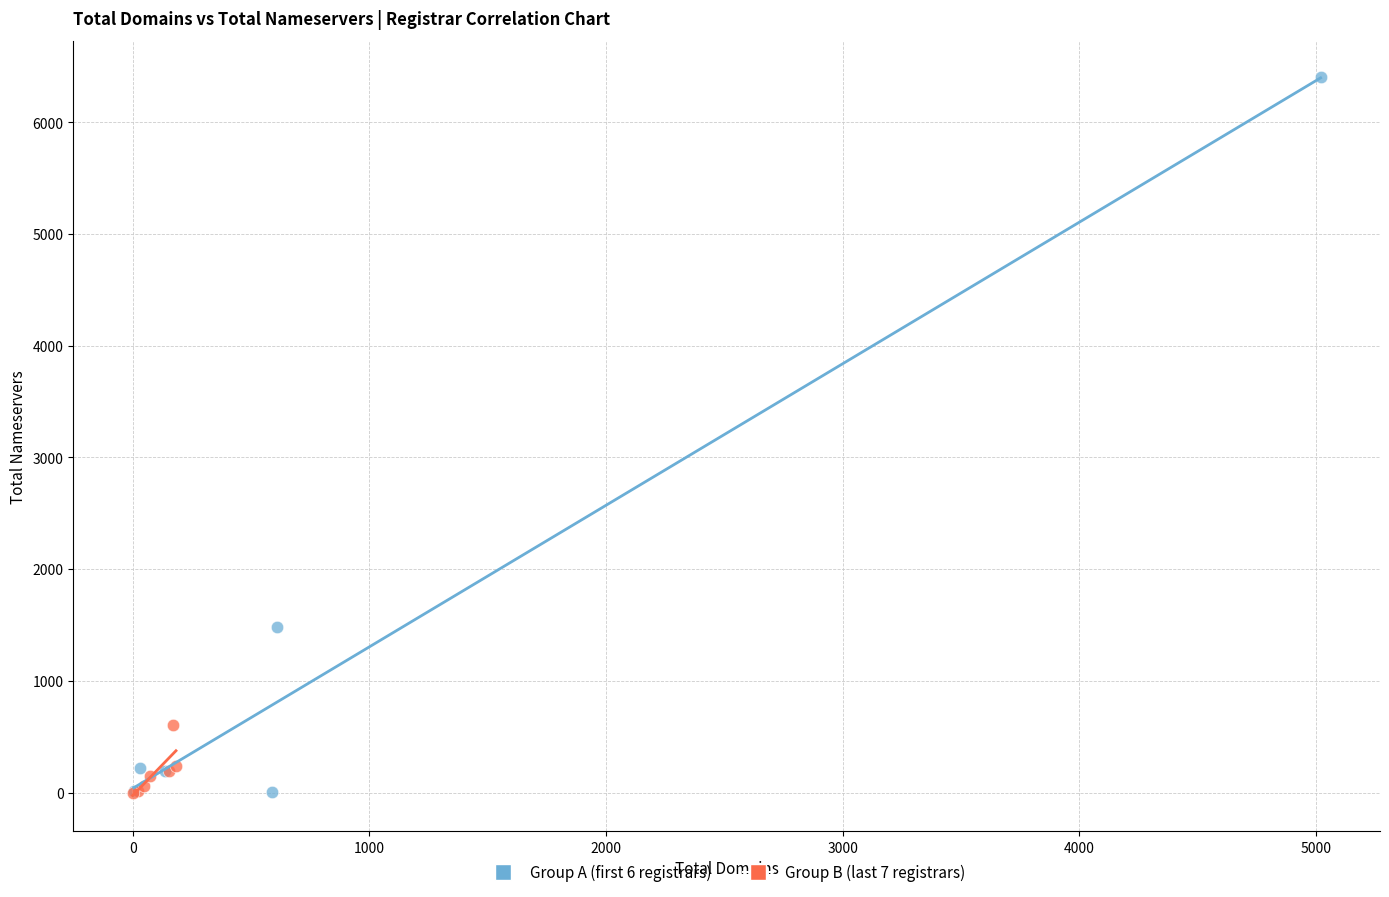

Which series has the largest Y range (max minus min)?

Group A (first 6 registrars)